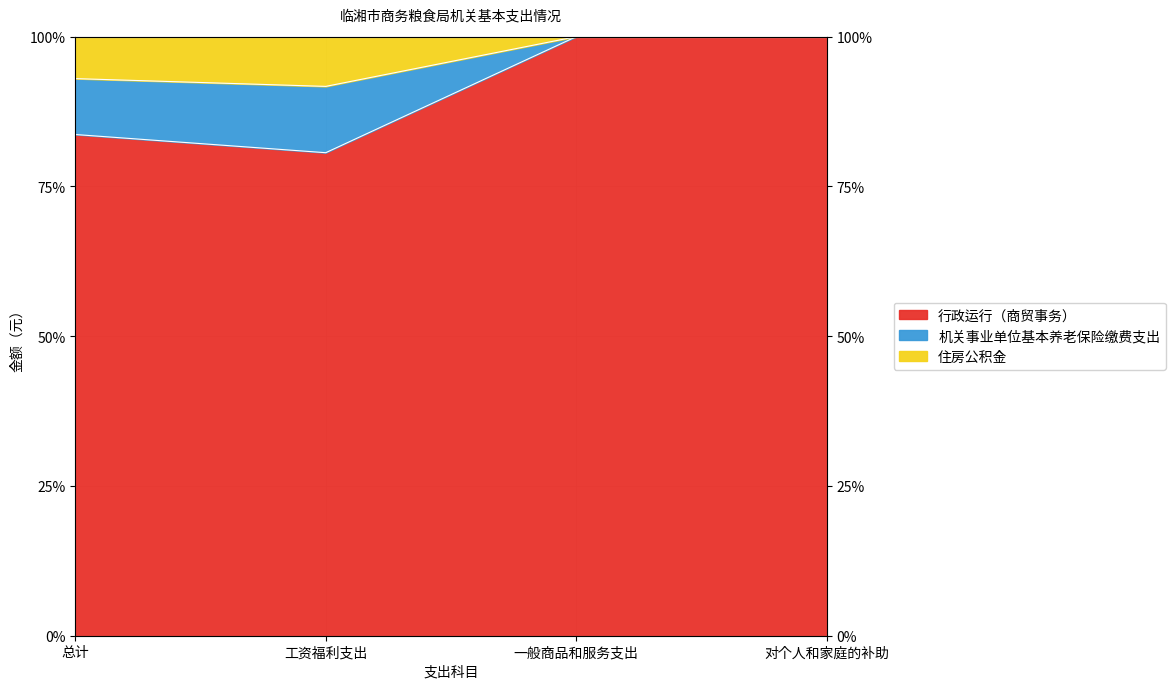

At which label is 机关事业单位基本养老保险缴费支出 closest to 95?

总计